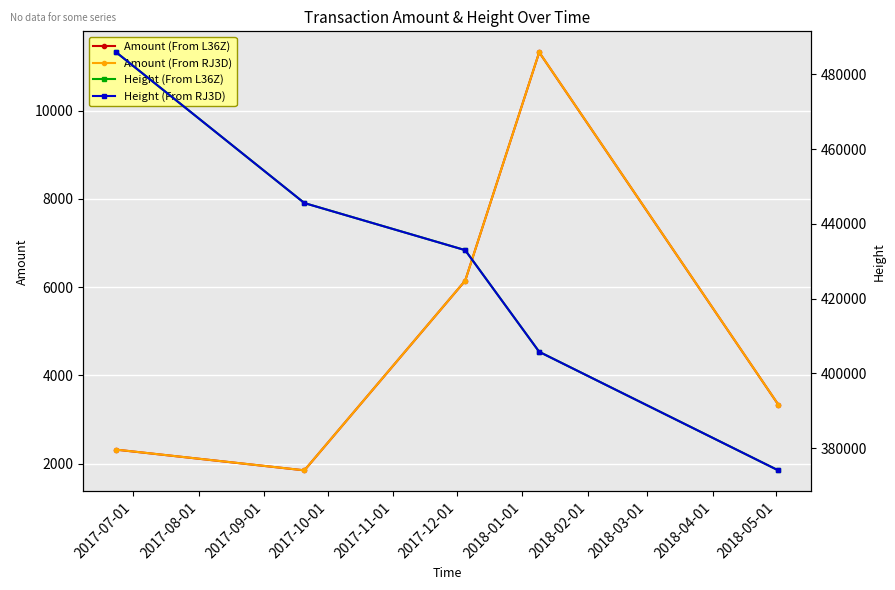

How many interior local valleys does the Amount (From RJ3D) series have?

1